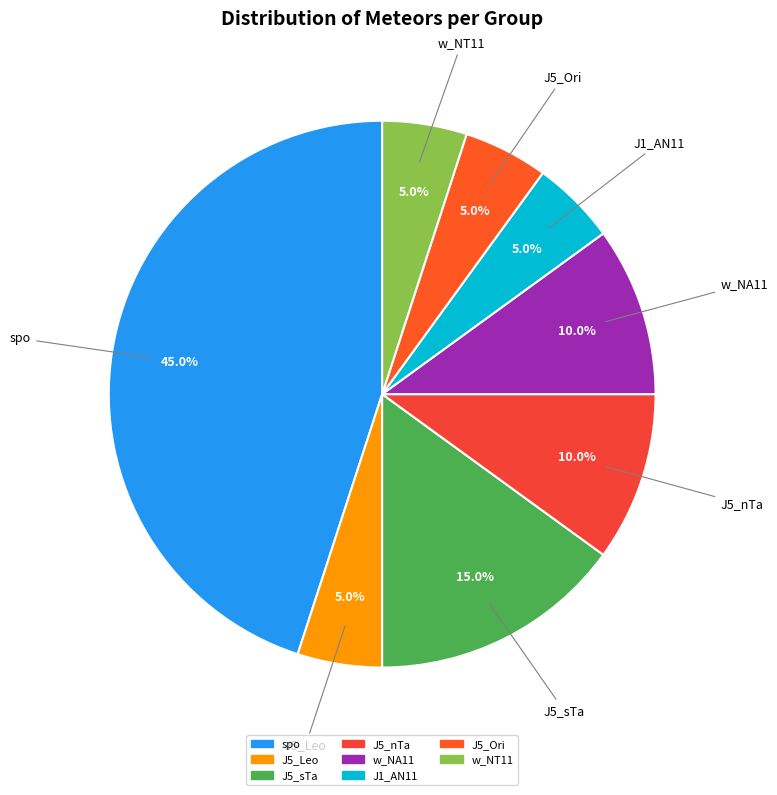

How many segments does this pie chart have?

8